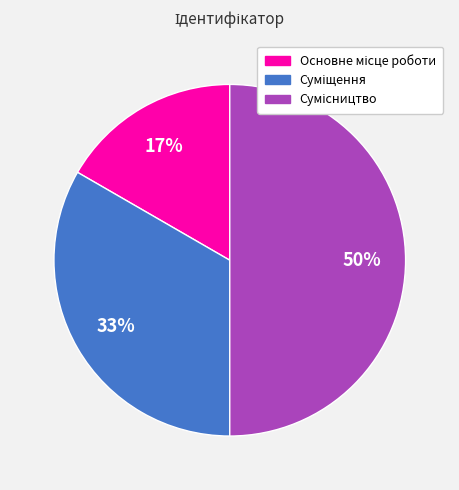

To the nearest percent, what is the difference between the largest and smallest slice percentages?

33%